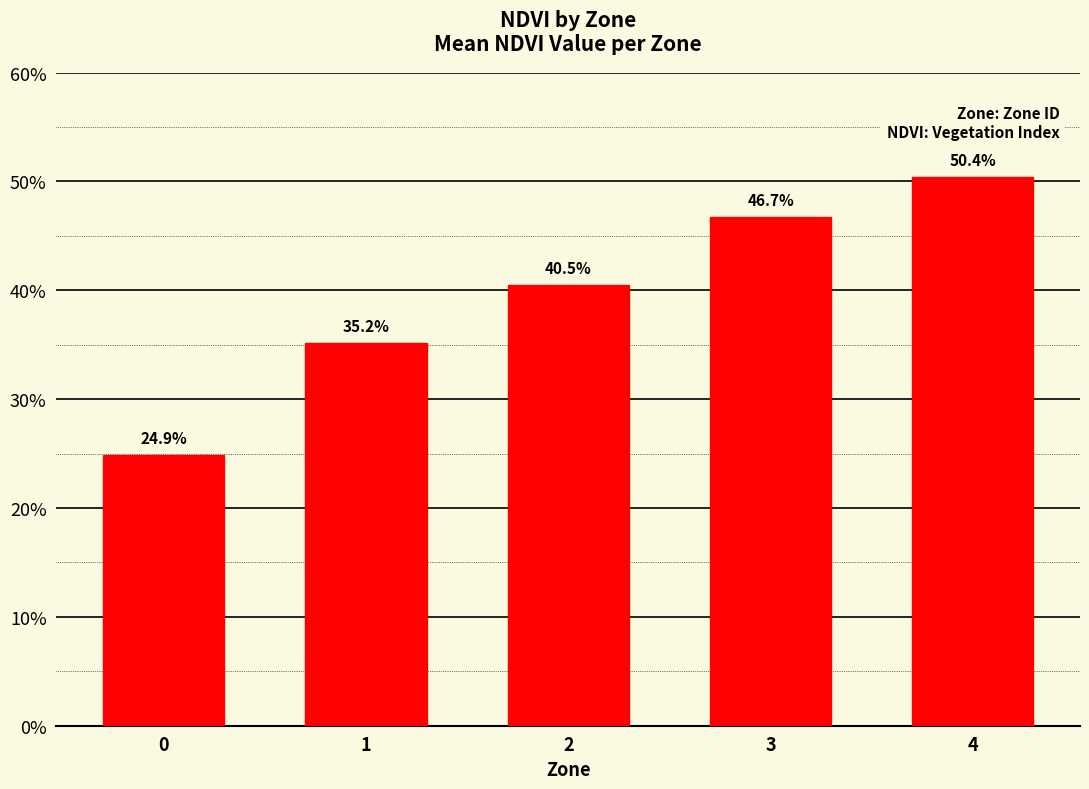

Are the bars horizontal?

No